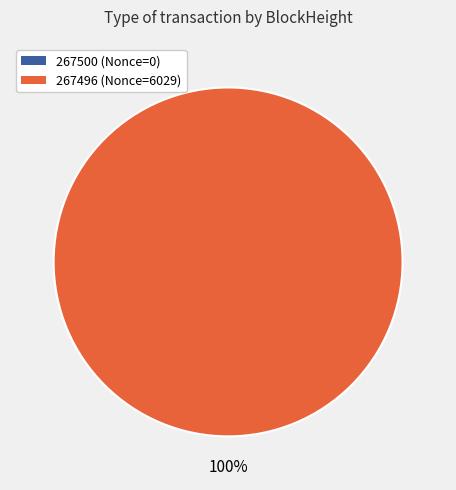

True or false: 267500 accounts for 0% of the total.

True